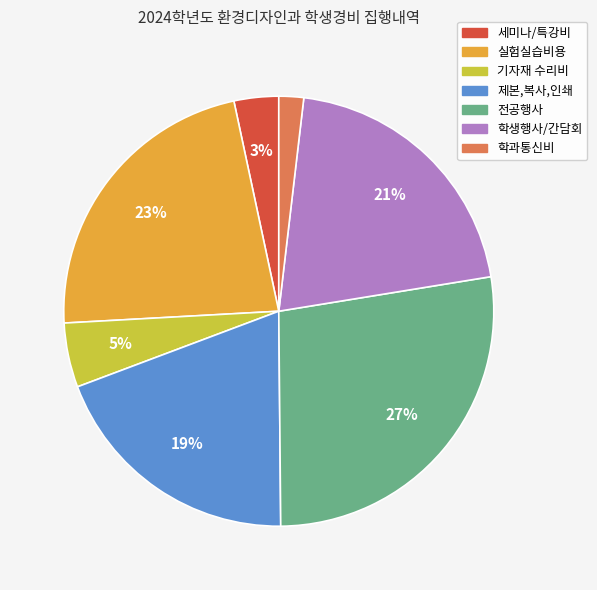

Is the sum of 제본,복사,인쇄 and 세미나/특강비 greater than half?

No